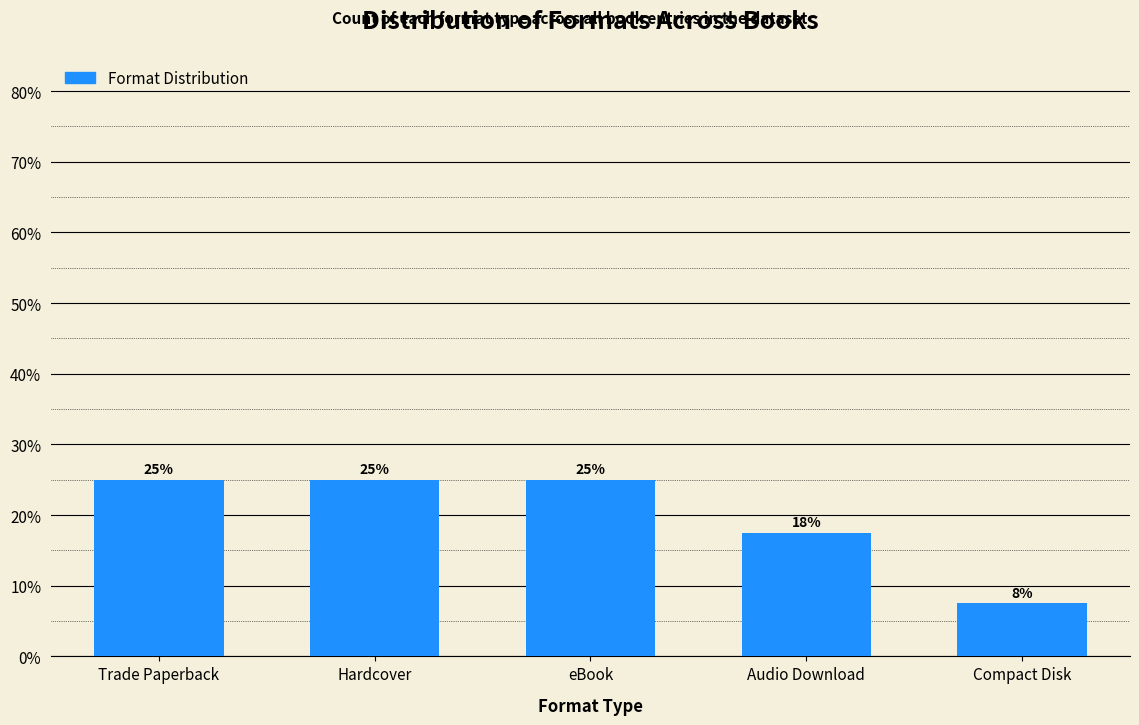

Does the chart contain any negative values?

No